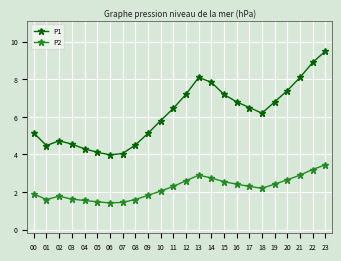

In P1, how many points are higher than both neighbors (excluding endpoints)?

2